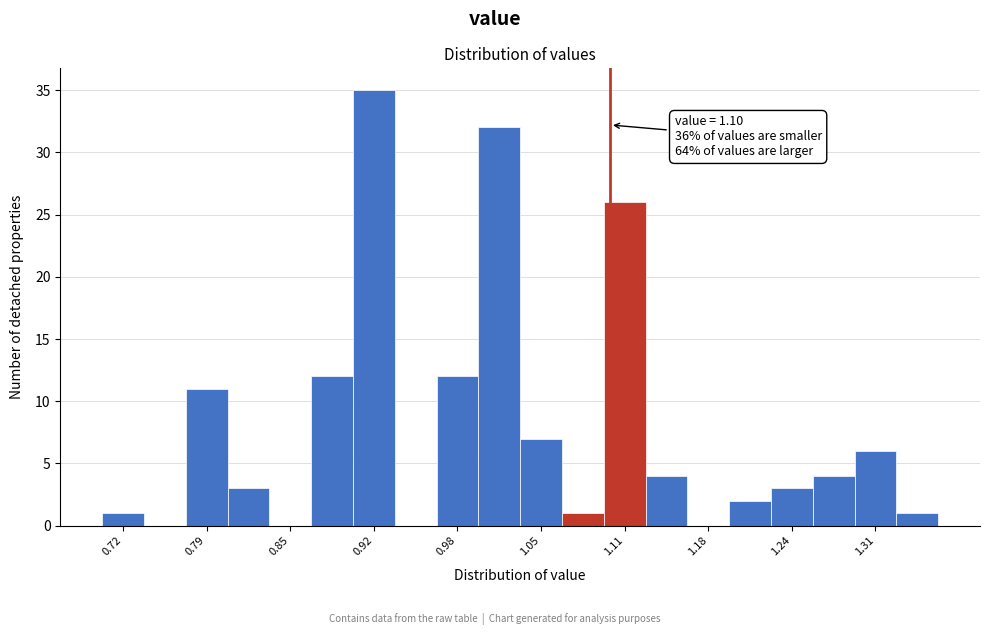

Around what value on the x-axis is the tallest bar? Give the approximate position of its centre, as read against the axis.

0.92